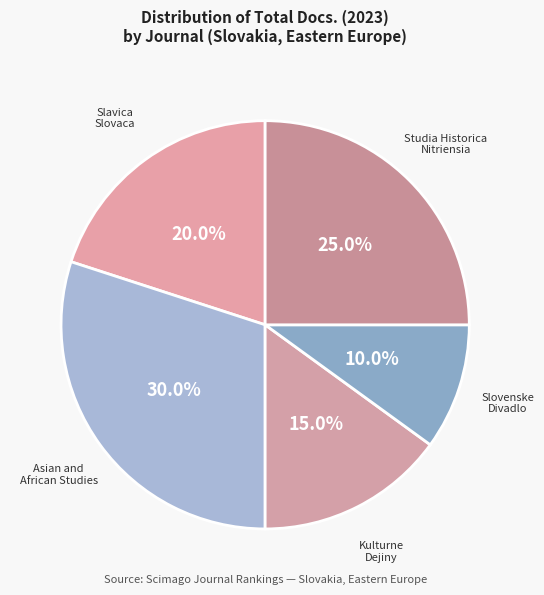

How many segments does this pie chart have?

5